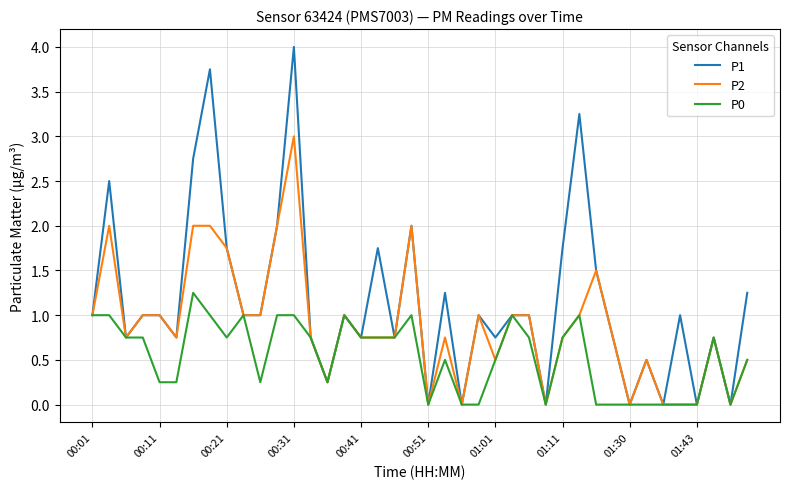

List the series in order of their peak value, highest first.

P1, P2, P0